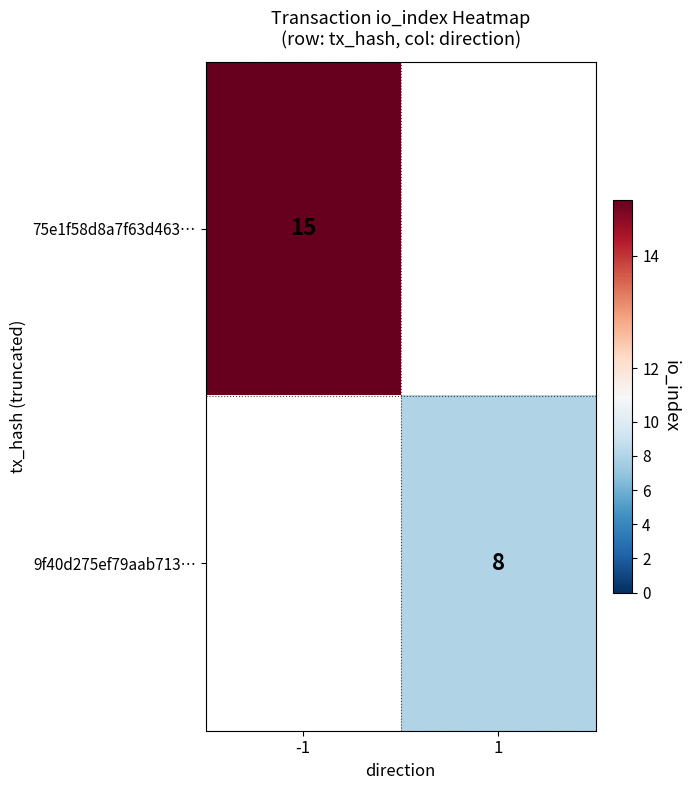

Is the value of 9f40d275ef79aab713… at 1 greater than the value of 75e1f58d8a7f63d463… at -1?

No